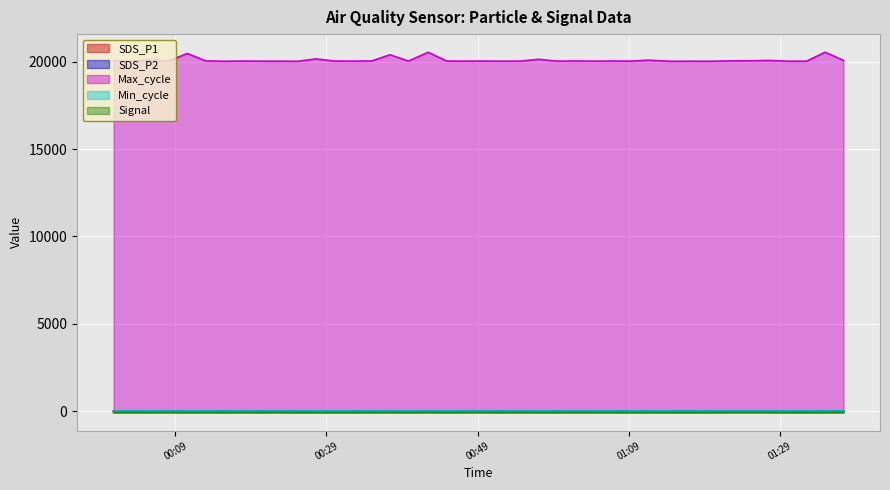

Which series has the largest total across all categories?

Max_cycle